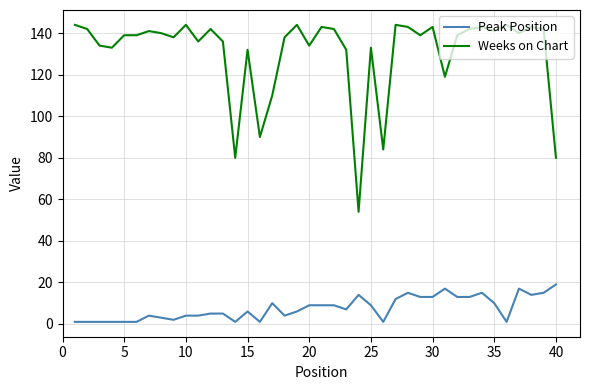

Reading left to right, extract all data points from this chart.

Peak Position: 1	1	1	1	1	1	4	3	2	4	4	5	5	1	6	1	10	4	6	9	9	9	7	14	9	1	12	15	13	13	17	13	13	15	10	1	17	14	15	19
Weeks on Chart: 144	142	134	133	139	139	141	140	138	144	136	142	136	80	132	90	110	138	144	134	143	142	132	54	133	84	144	143	139	143	119	139	142	143	141	144	140	143	142	80